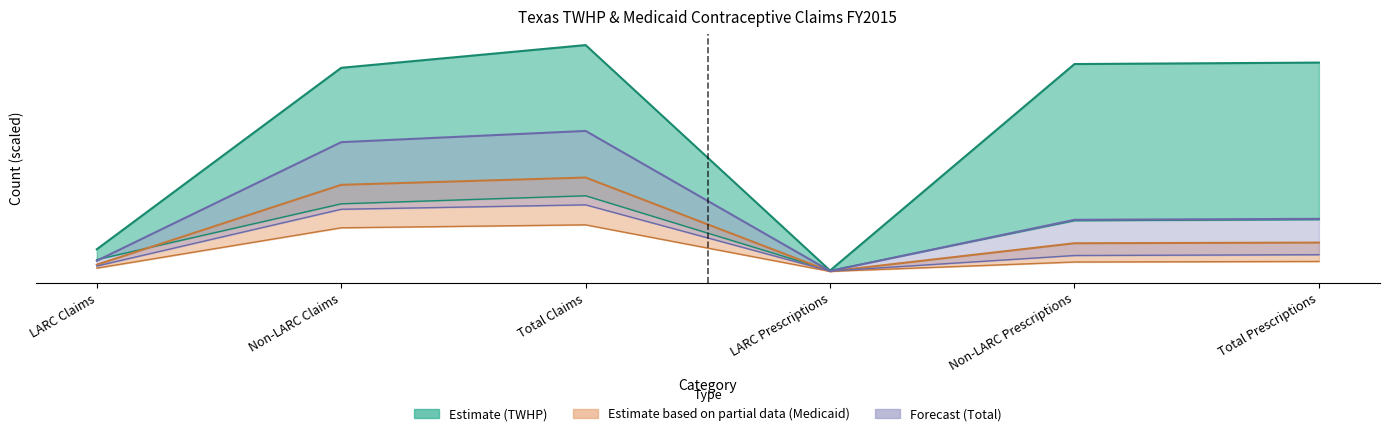

The value of TWHP Claims at LARC Prescriptions is 672.0. True or false?

True